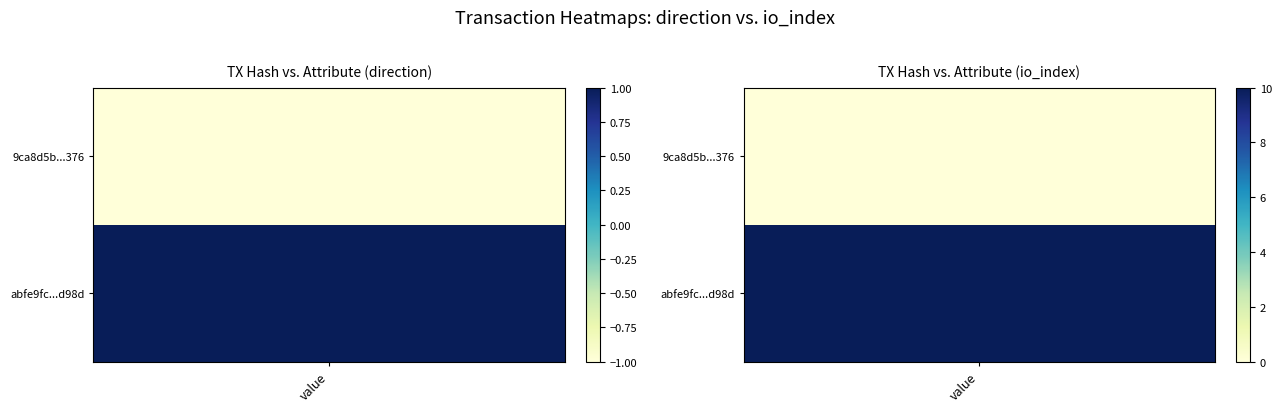

What is the sum of the 9ca8d5b06ad8bd646f58ac305819e53d612d376 values at io_index and direction?

-1